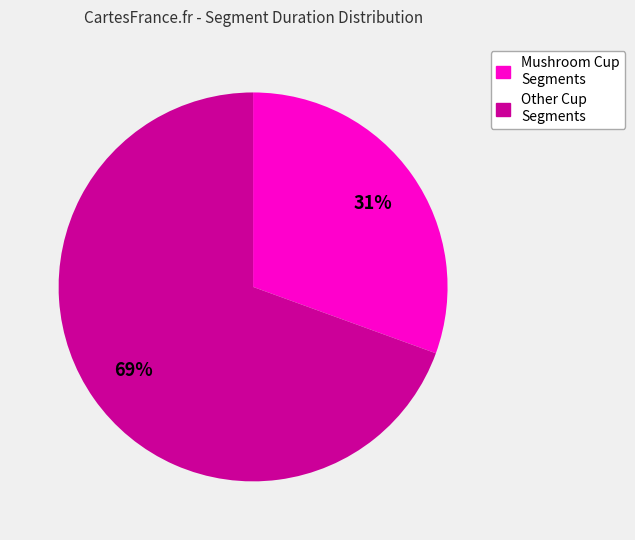

What is the ratio of the value at Mushroom Cup Segments to the value at Other Cup Segments?

0.4